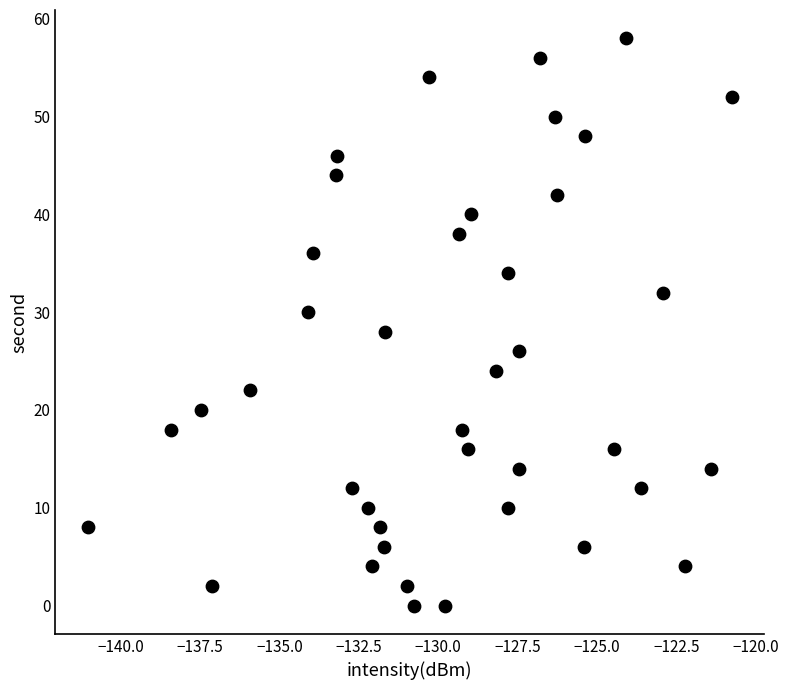

How many points are shown in the scatter plot?

40